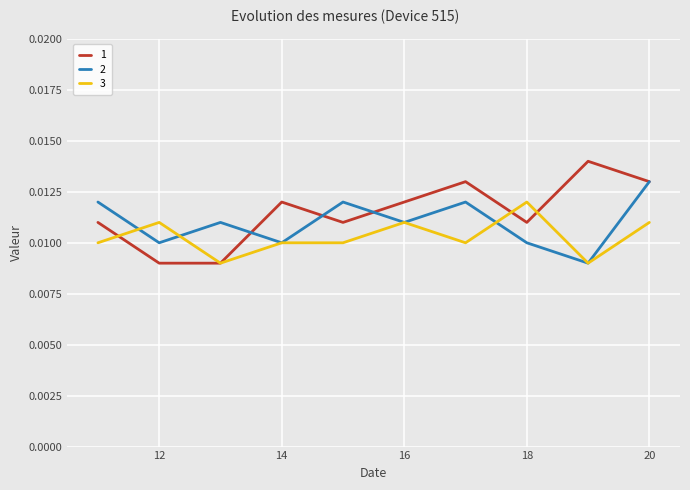

List the series in order of their peak value, lowest first.

3, 2, 1